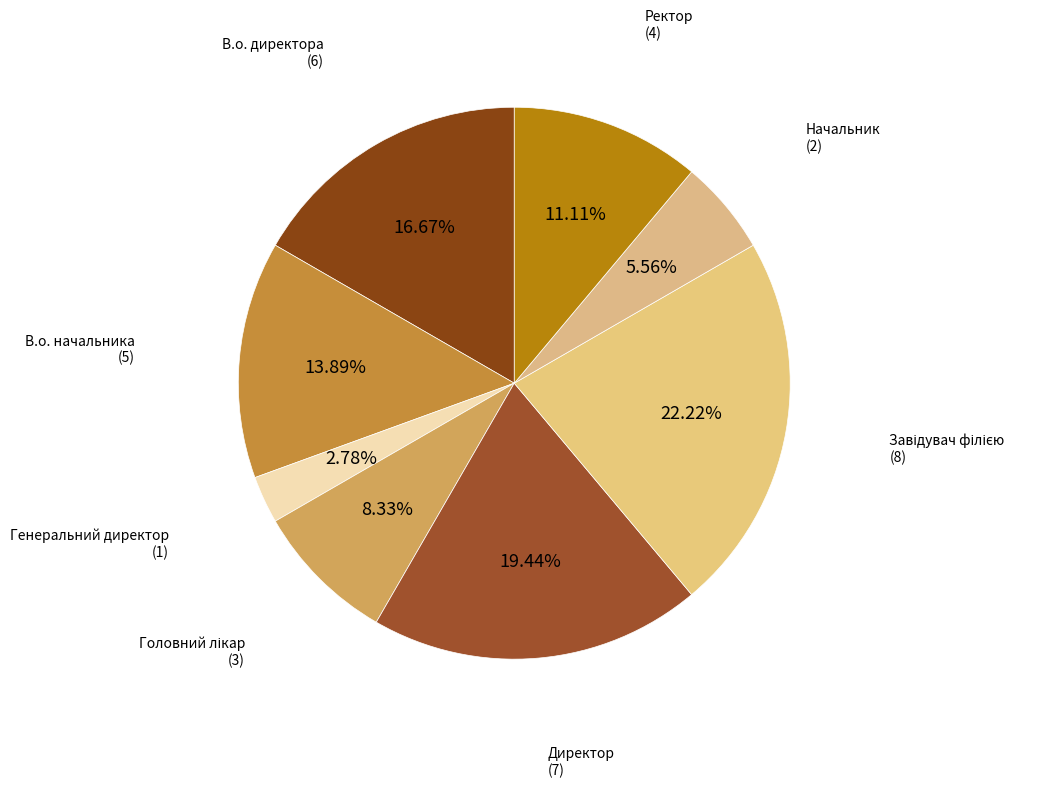

Count the number of slices in the pie.

8